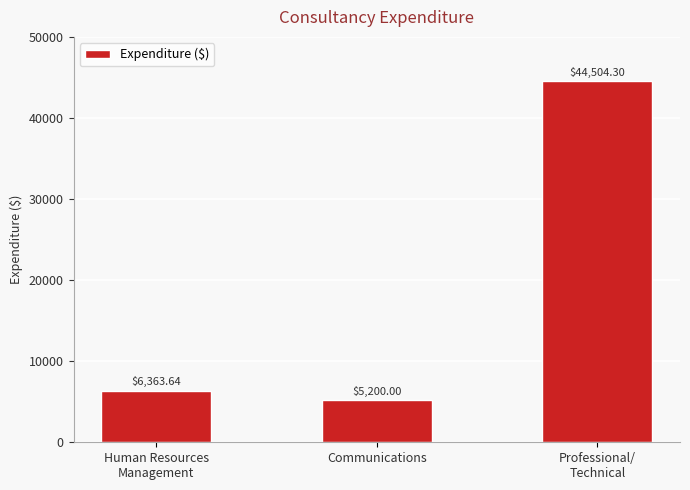

True or false: the data shows 6363.6 at Human Resources
Management.

True